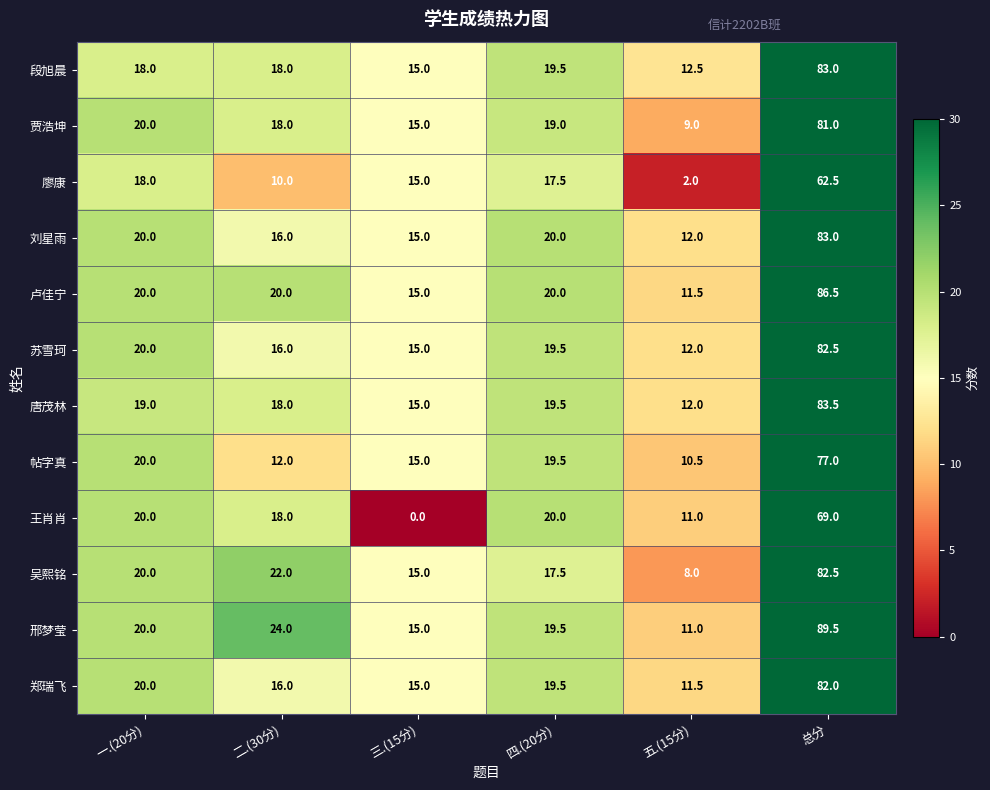

The value of 段旭晨 at 四.(20分) is 19.5. True or false?

True